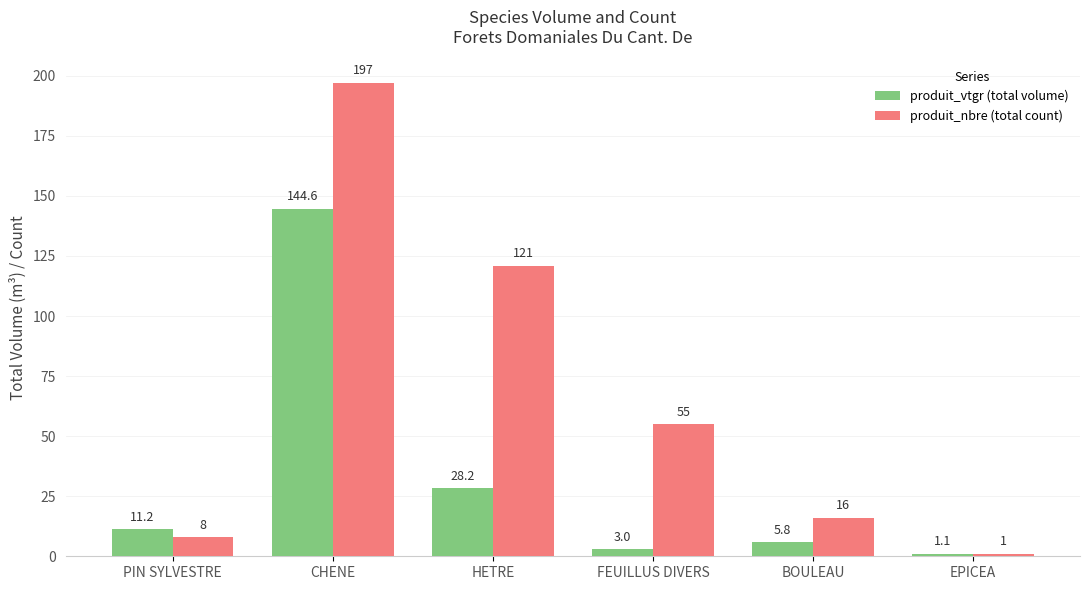

Which series has the widest spread of values?

produit_nbre (total count)